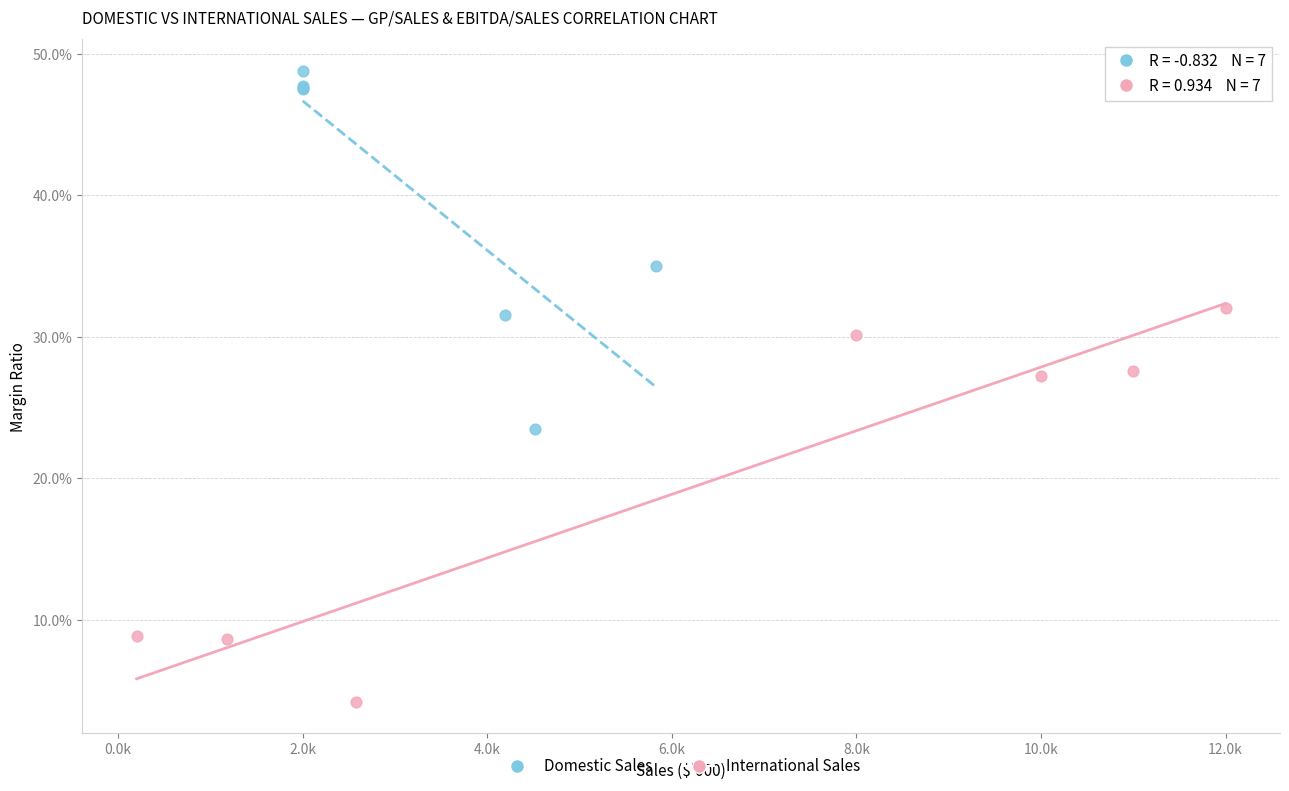

Which series has the widest spread of Y values?

International Sales